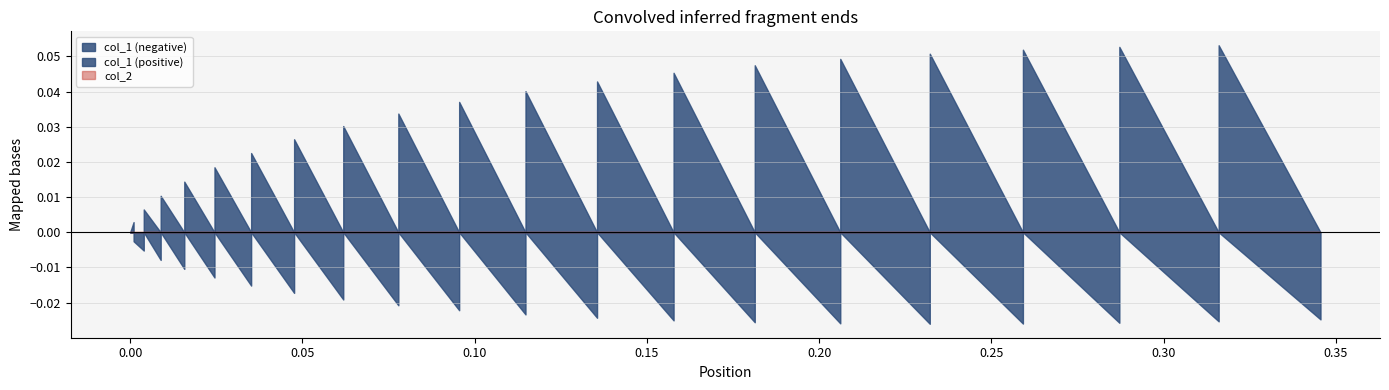

At which category does the chart reach its minimum across all series?

31